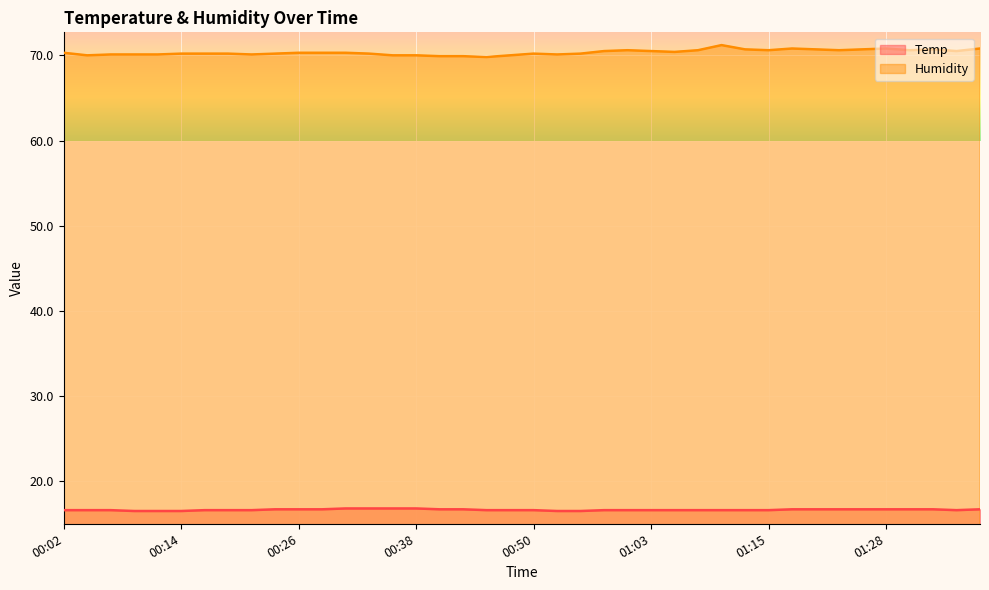

The value of Temp at 00:11 is 27.1. True or false?

False